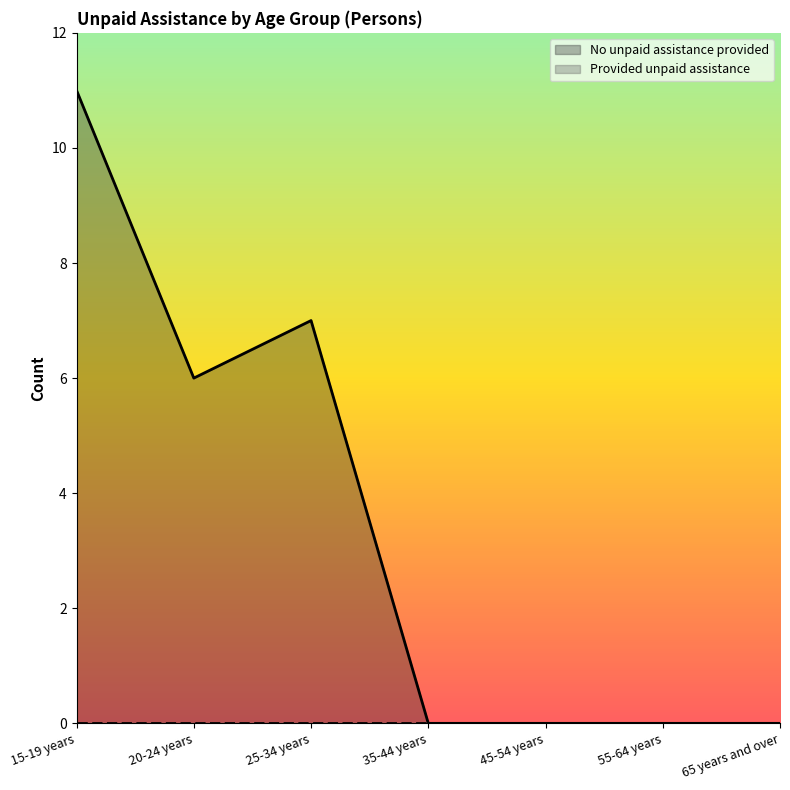

Where is the first local minimum?

20-24 years